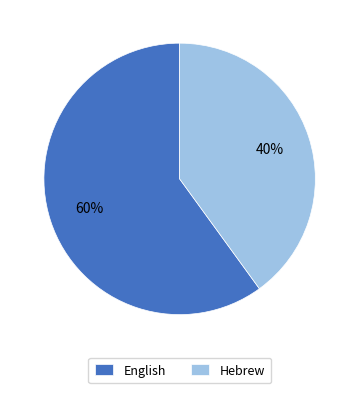

To the nearest percent, what is the combined percentage of English and Hebrew?

100%